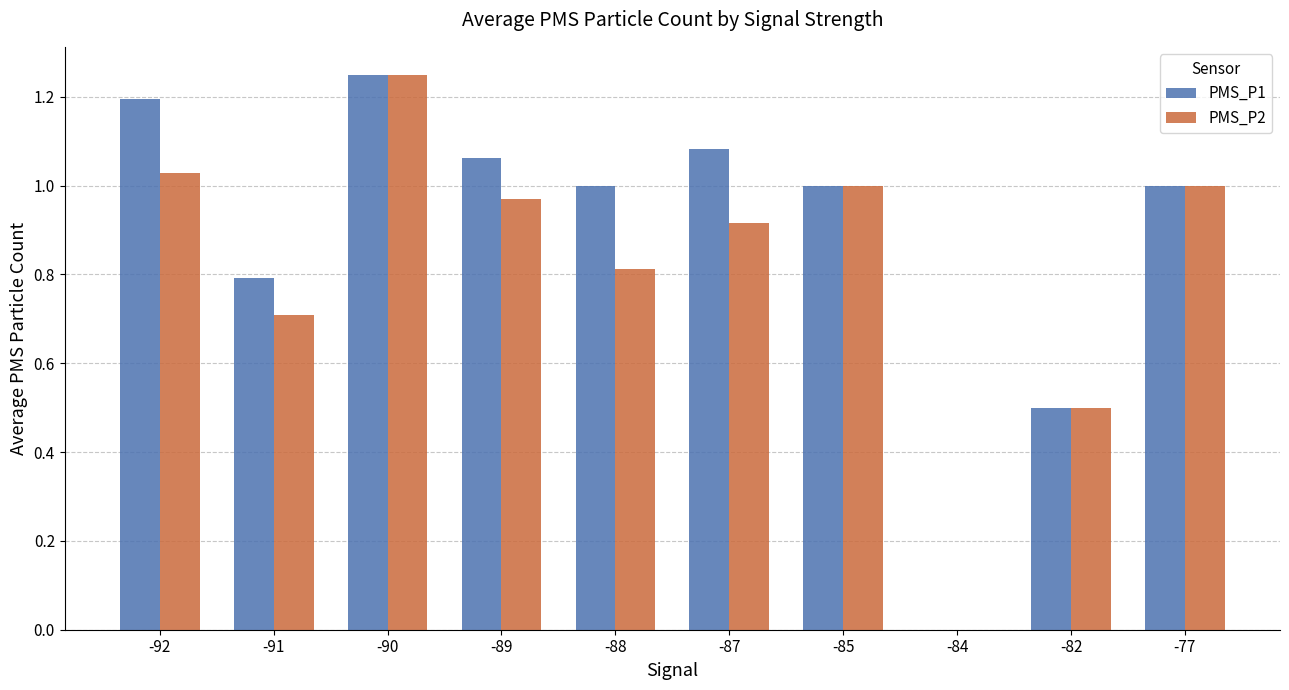

Which series has the largest total across all categories?

PMS_P1